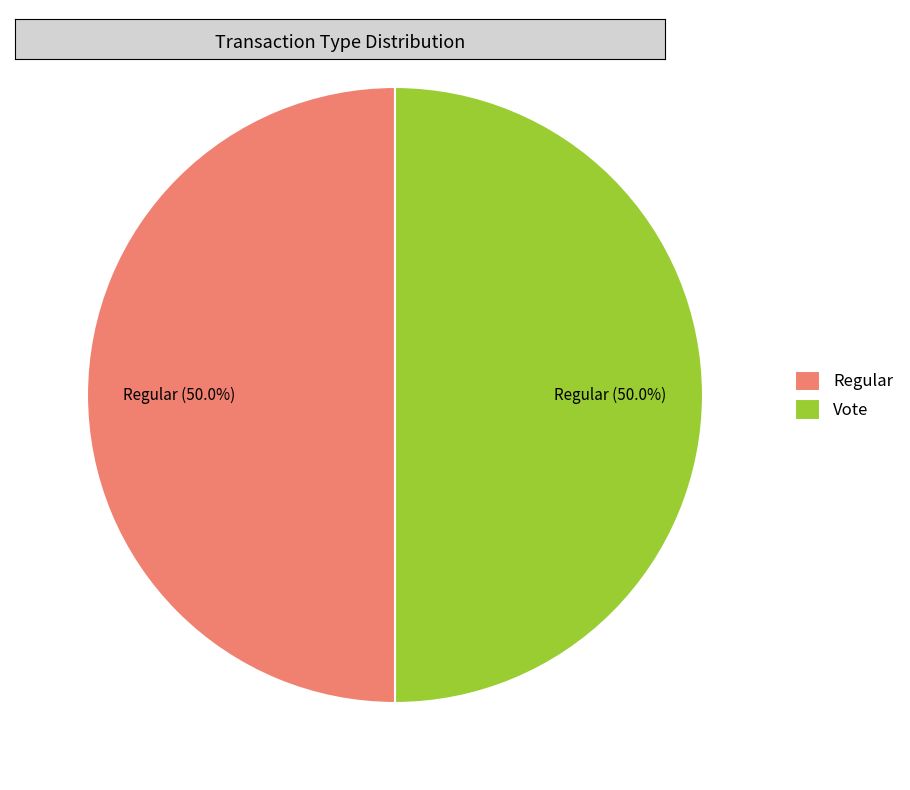

What is the ratio of the value at Vote to the value at Regular?

1.0